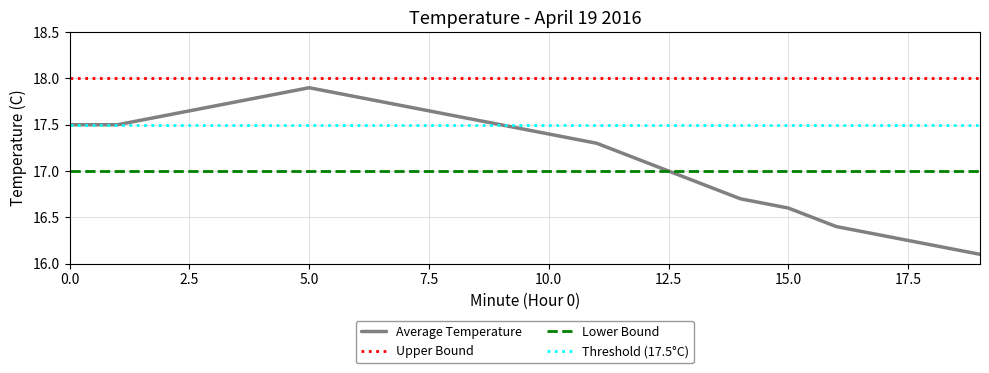

Reading right to left, list all the values displayed in this chart.

Average Temperature: 16.1	16.2	16.3	16.4	16.6	16.7	16.9	17.1	17.3	17.4	17.5	17.6	17.7	17.8	17.9	17.8	17.7	17.6	17.5	17.5
Upper Bound: 18.0	18.0	18.0	18.0	18.0	18.0	18.0	18.0	18.0	18.0	18.0	18.0	18.0	18.0	18.0	18.0	18.0	18.0	18.0	18.0
Lower Bound: 17.0	17.0	17.0	17.0	17.0	17.0	17.0	17.0	17.0	17.0	17.0	17.0	17.0	17.0	17.0	17.0	17.0	17.0	17.0	17.0
Threshold (17.5°C): 17.5	17.5	17.5	17.5	17.5	17.5	17.5	17.5	17.5	17.5	17.5	17.5	17.5	17.5	17.5	17.5	17.5	17.5	17.5	17.5